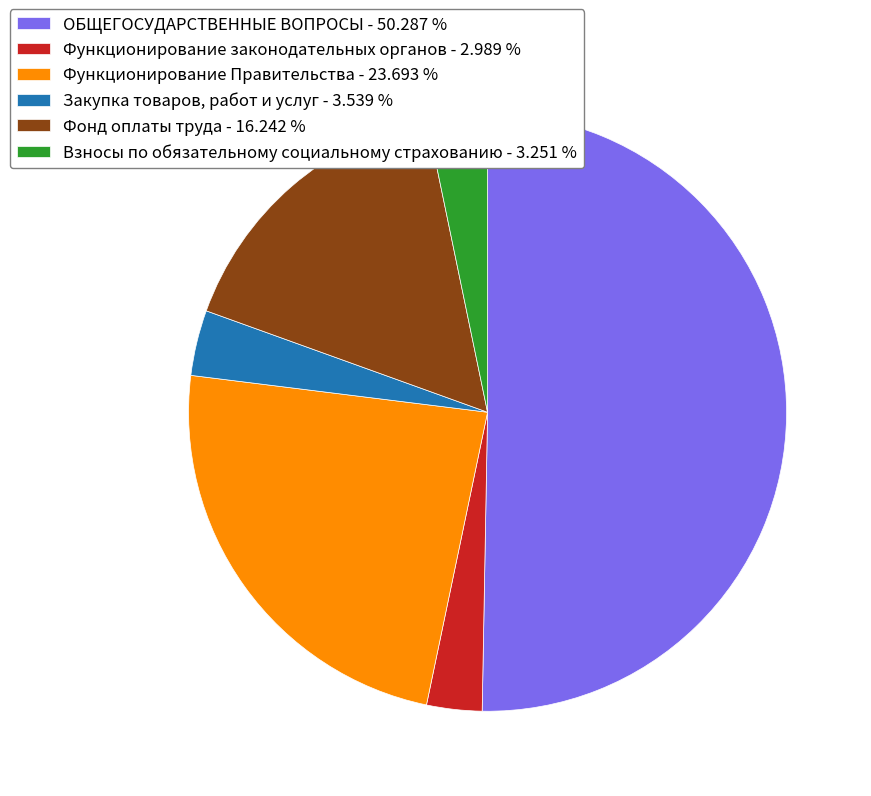

What is the ratio of the value at Фонд оплаты труда - 16.242 % to the value at ОБЩЕГОСУДАРСТВЕННЫЕ ВОПРОСЫ - 50.287 %?

0.3